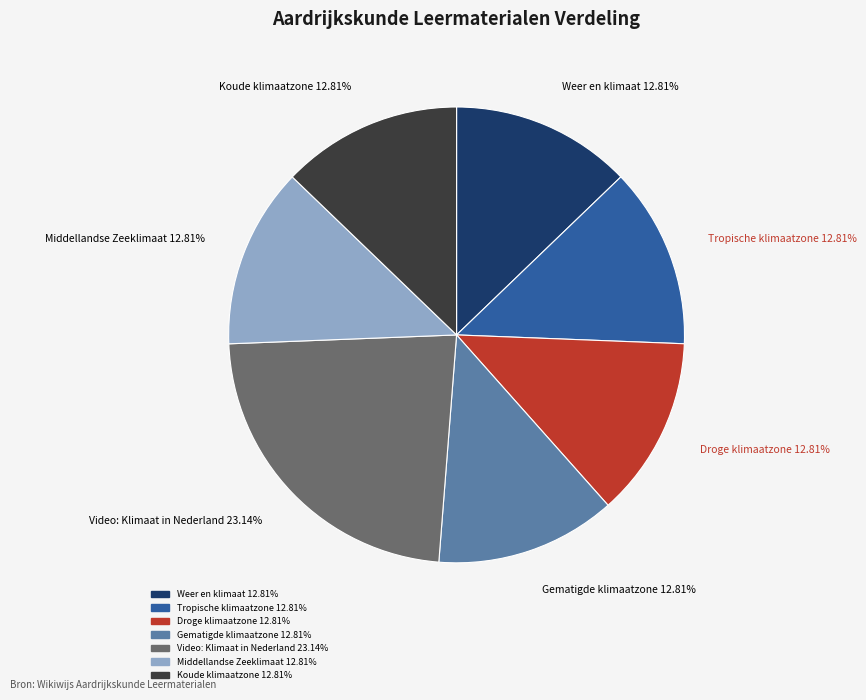

Is it true that Koude klimaatzone is 5% of the pie?

False